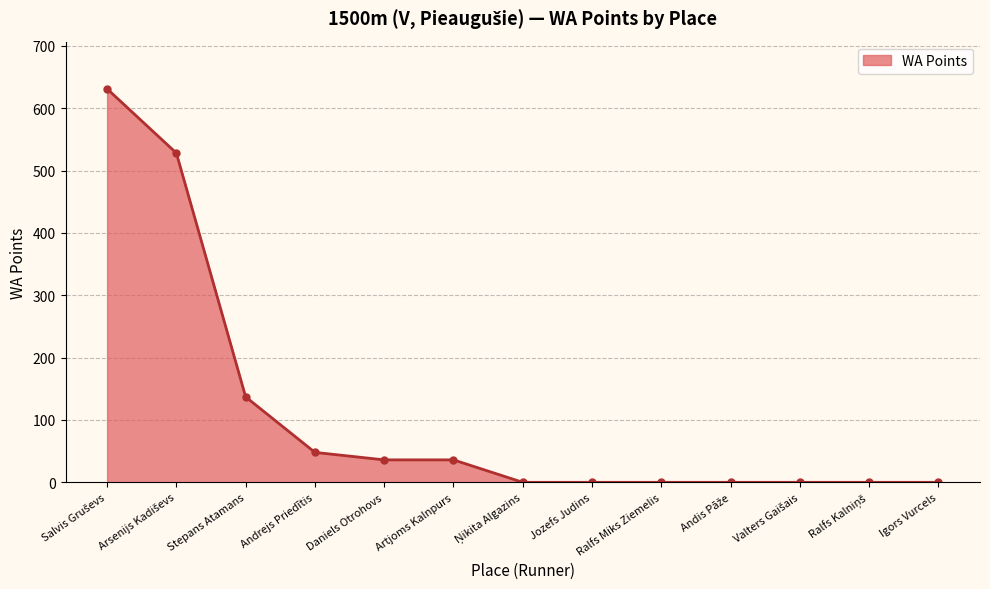

Is it true that the value at Stepans Atamans is 137?

True